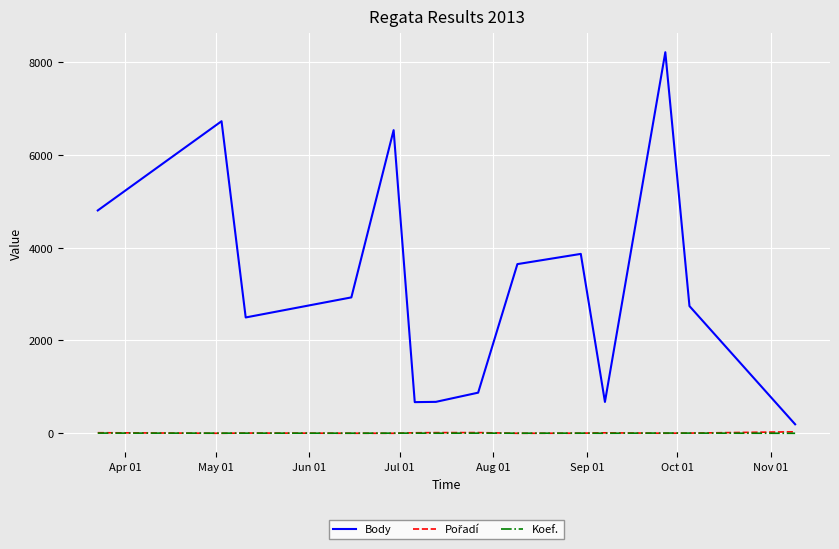

What is the maximum value shown in the chart?

8209